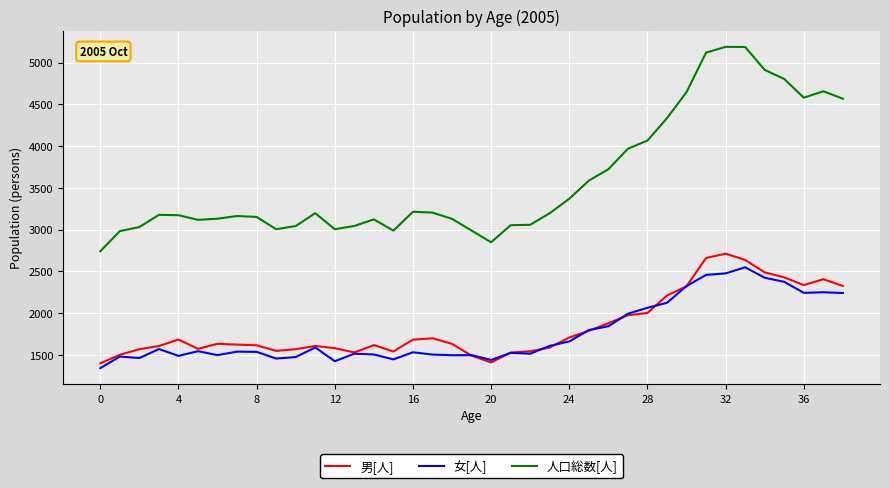

Which series has the largest range (max minus min)?

人口総数[人]